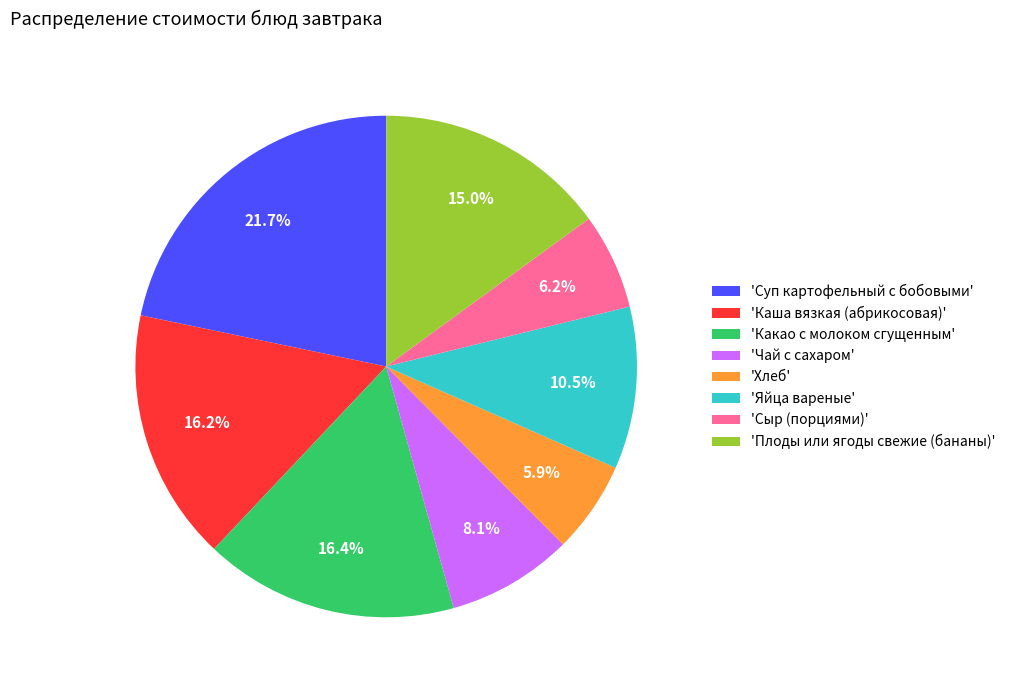

What percentage is NOT represented by 'Хлеб'?

94.1%